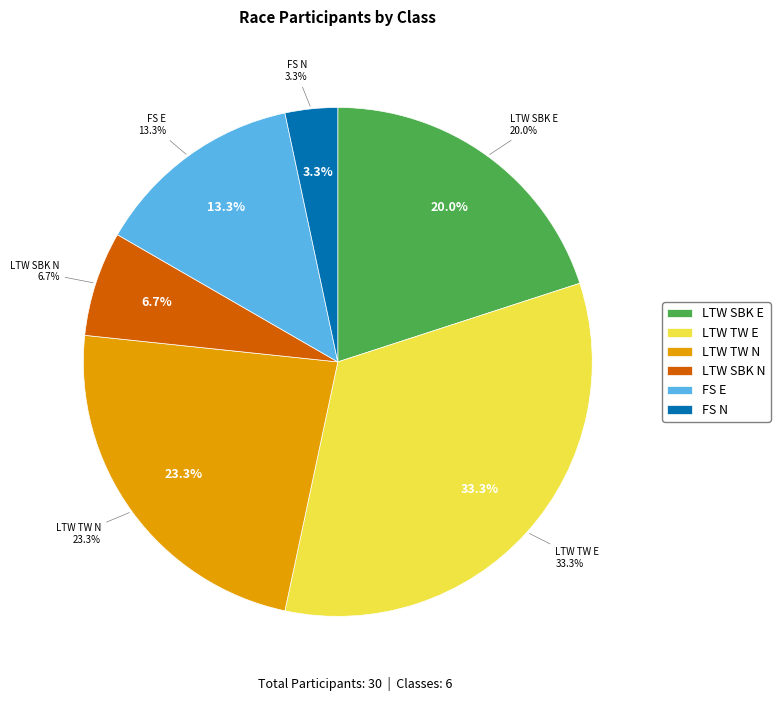

To the nearest percent, what is the combined percentage of LTW SBK E and LTW TW E?

53%